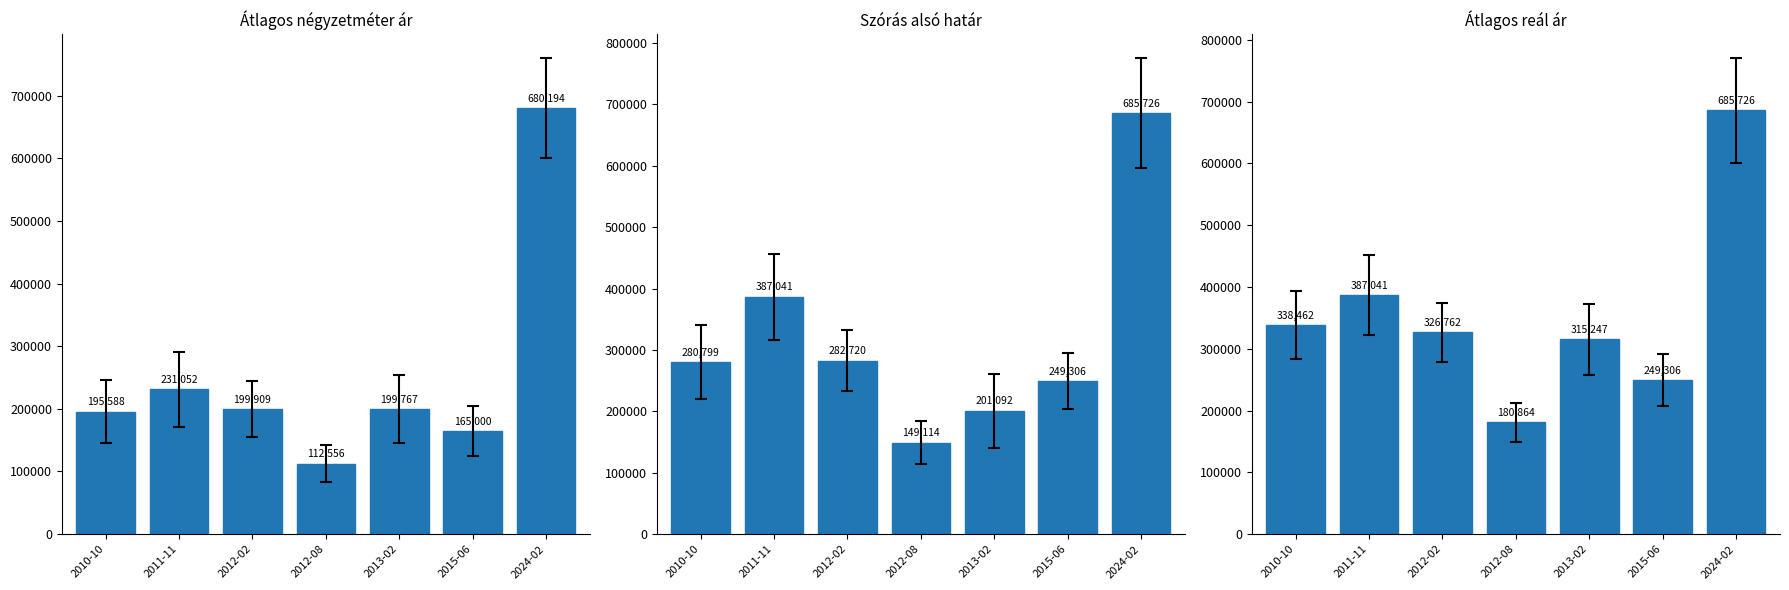

Between 2013-02 and 2012-08, which is larger?

2013-02